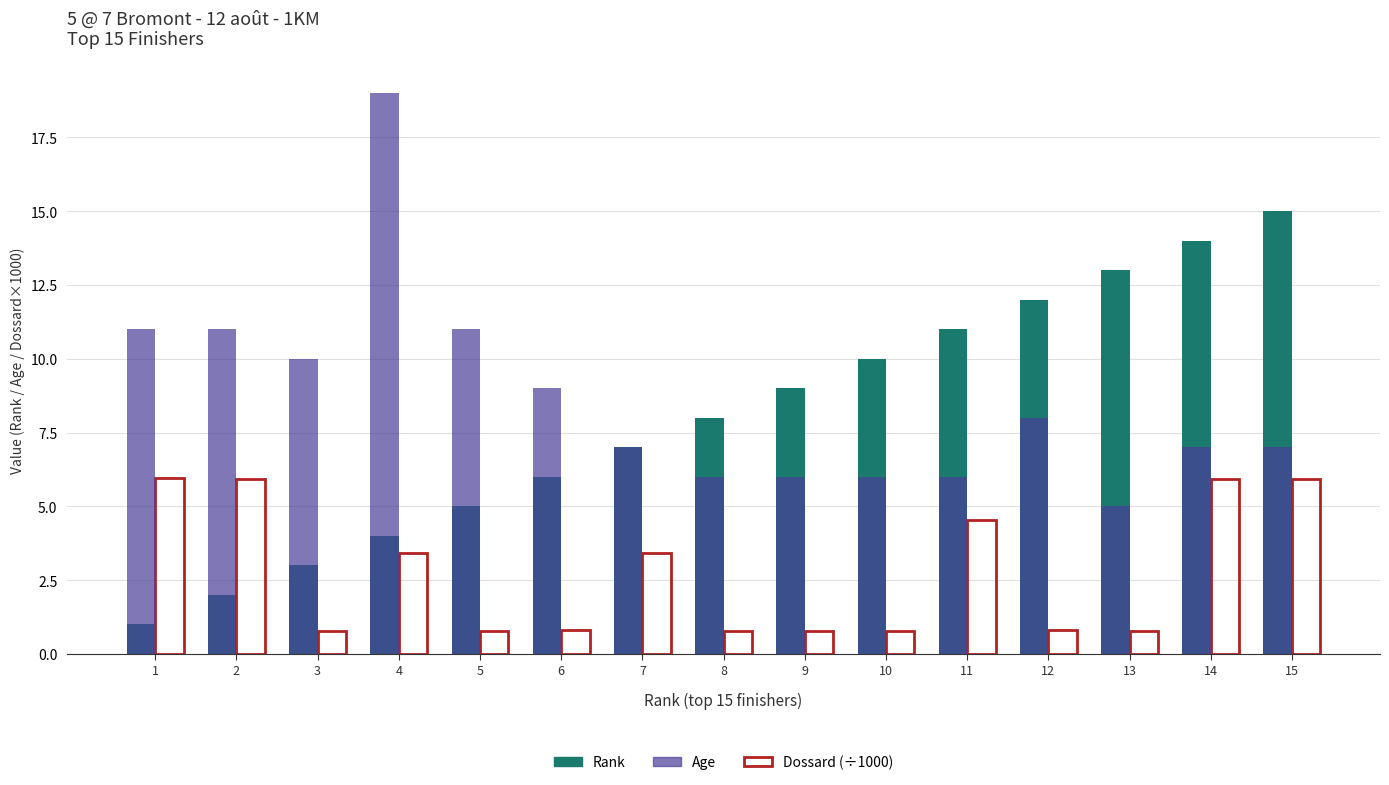

What is the spread (max minus min) of values at 12?

11.2